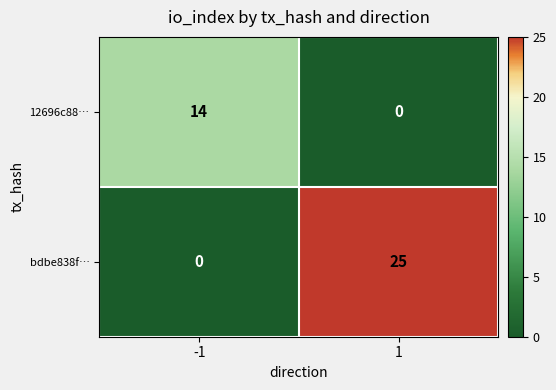

What is the approximate value of bdbe838f… at 1, to the nearest 5?

25